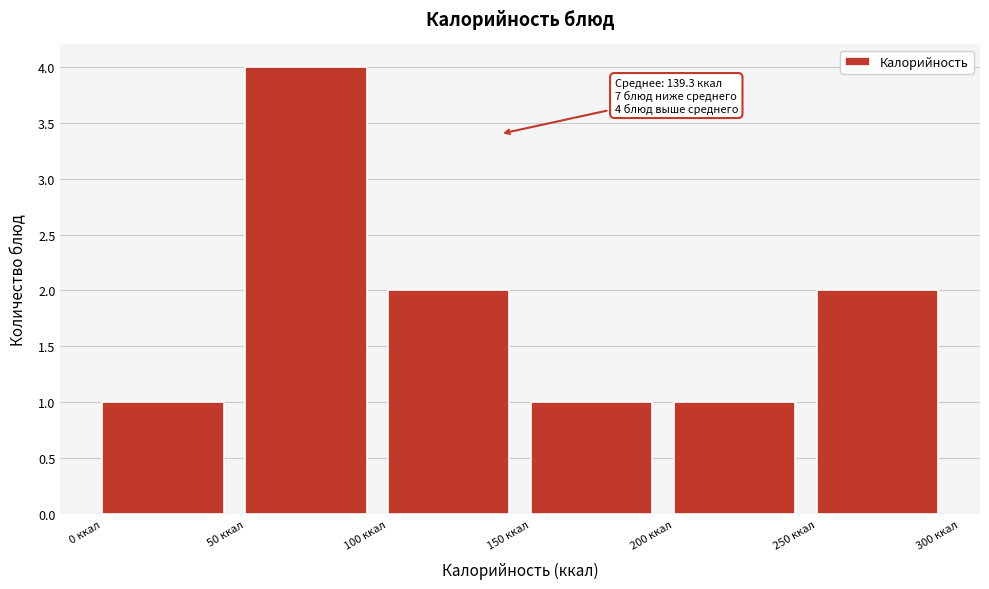

Over which range of the x-axis is the bar tallest?

50 to 100